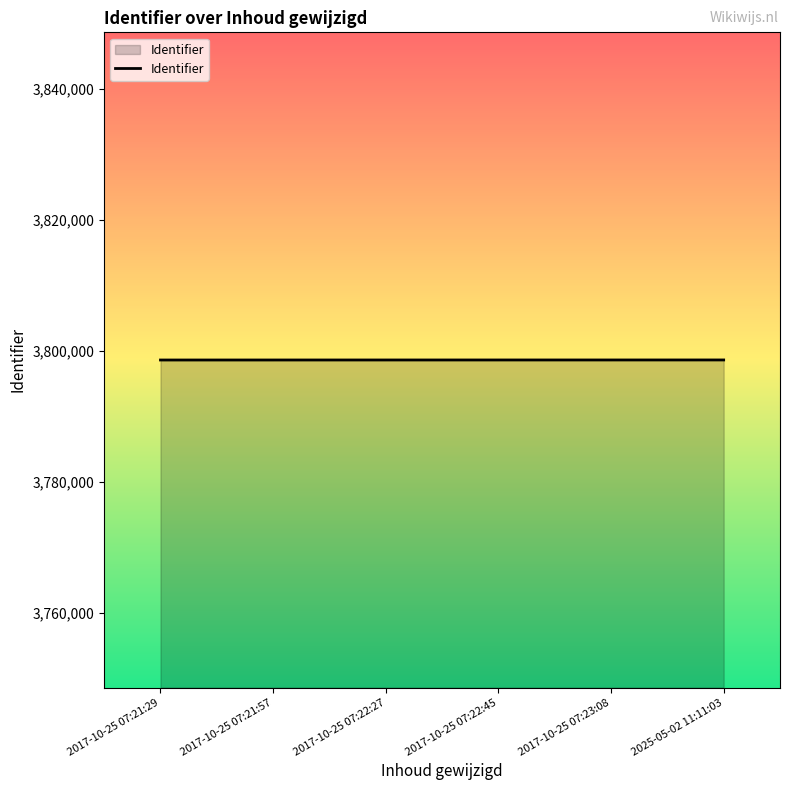

What is the sum of all values?

22791529